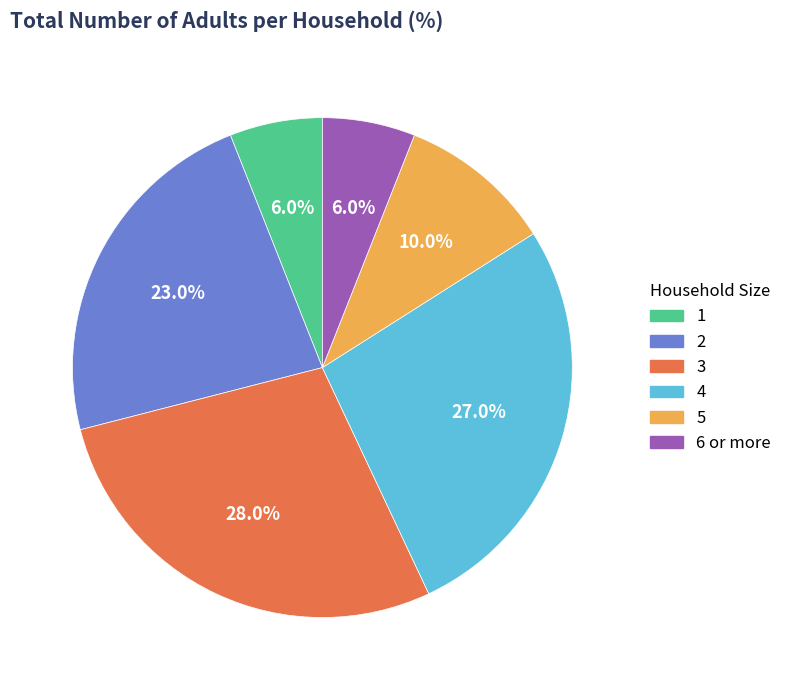

To the nearest percent, what percentage of the pie is 2?

23%